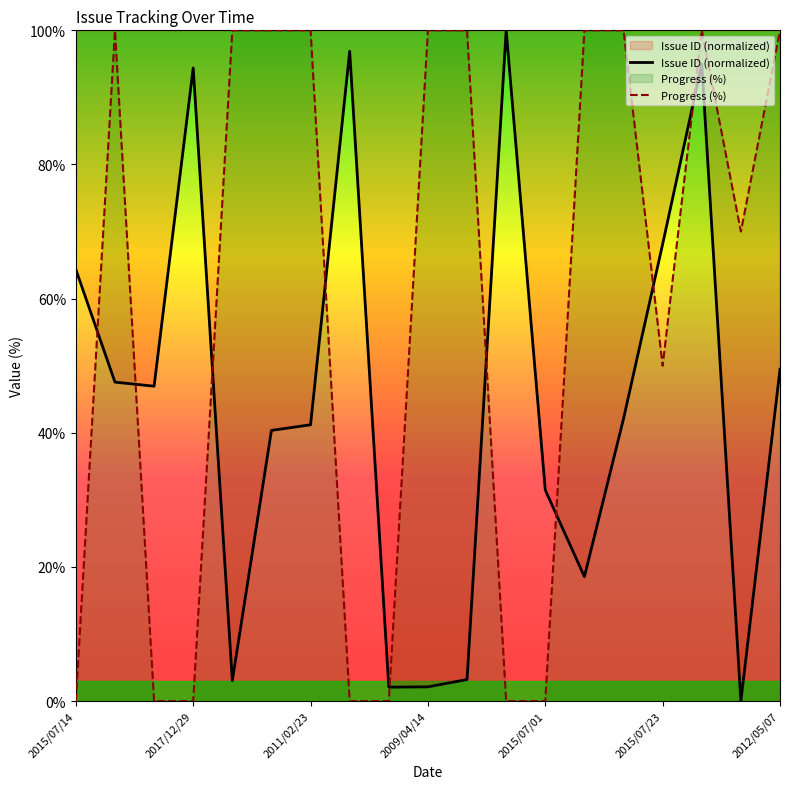

Which series ends up on top after the final intersection of Progress and Issue Count?

Progress